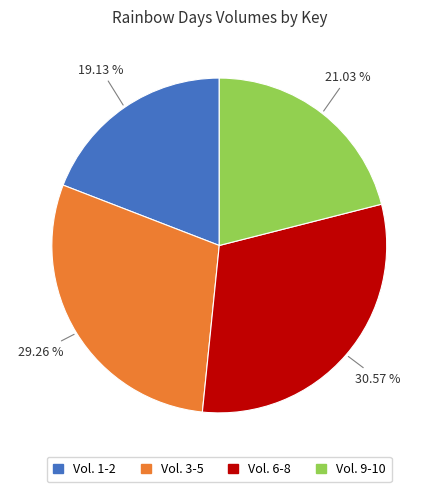

Rank the categories by value from lowest to highest.

Vol. 1-2, Vol. 9-10, Vol. 3-5, Vol. 6-8